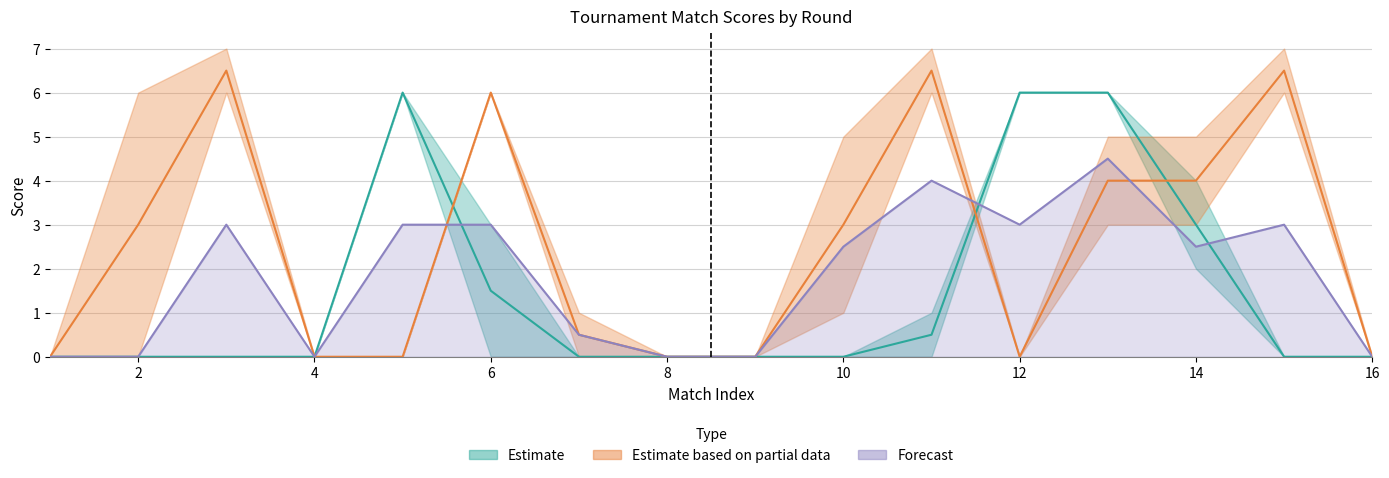

Is it true that col_8 equals 1 at 6?

False